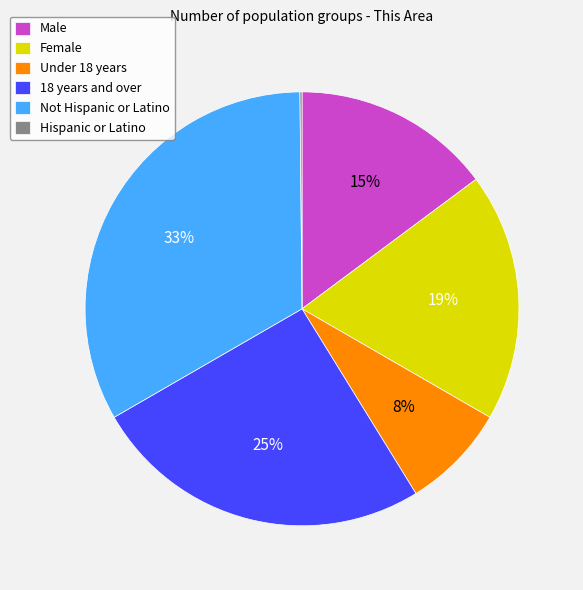

True or false: Male accounts for 15% of the total.

True